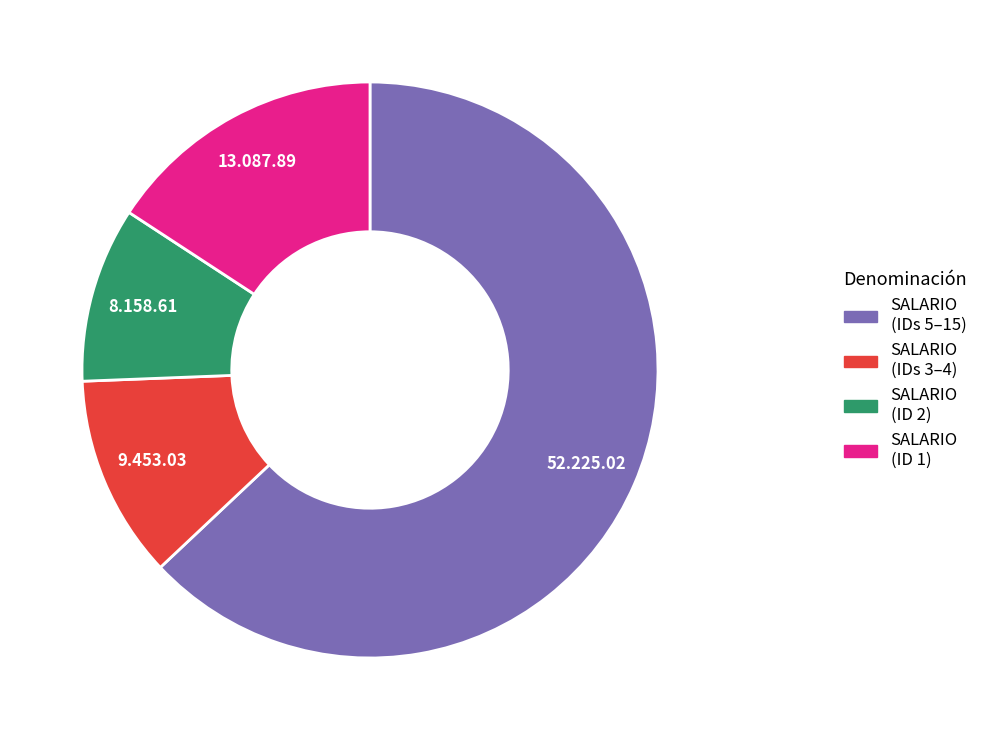

Is there a majority slice in this chart?

Yes